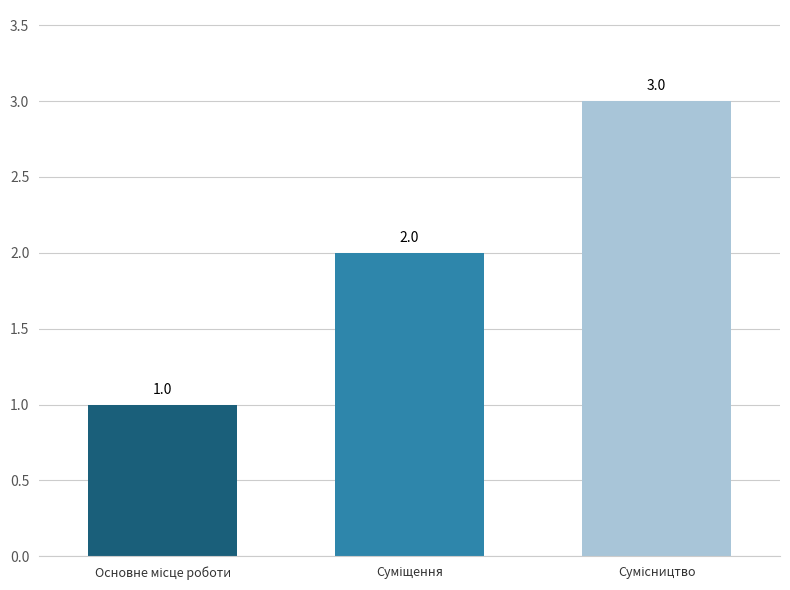

What is the value of the 1st bar from the left?

1